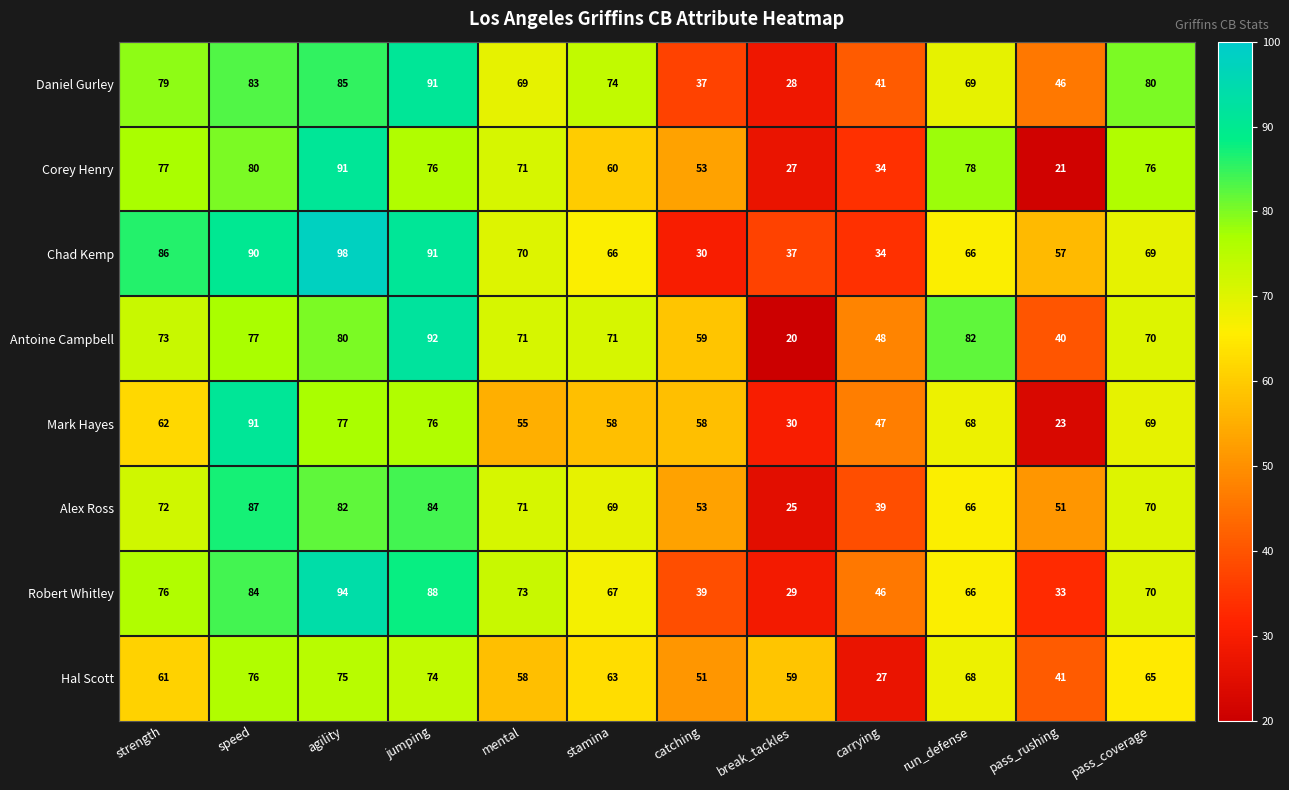

What is the approximate value of Alex Ross at agility, to the nearest 10?

80